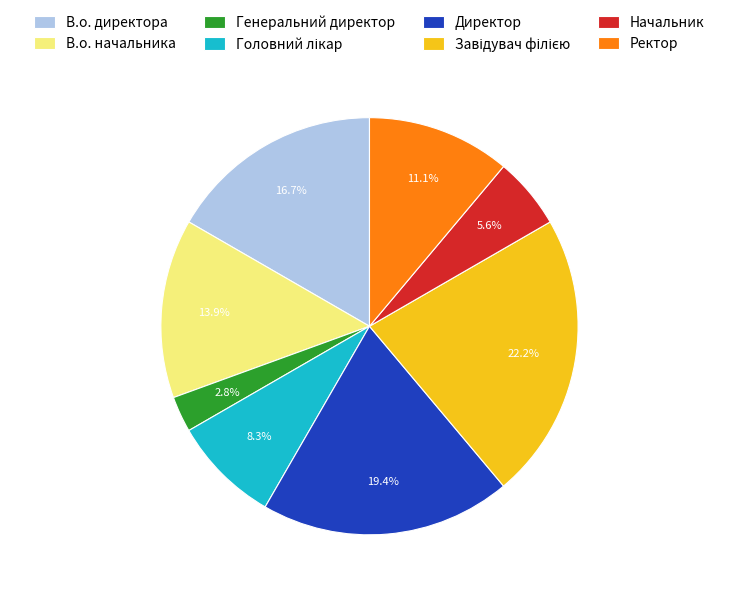

How many slices are in this pie chart?

8